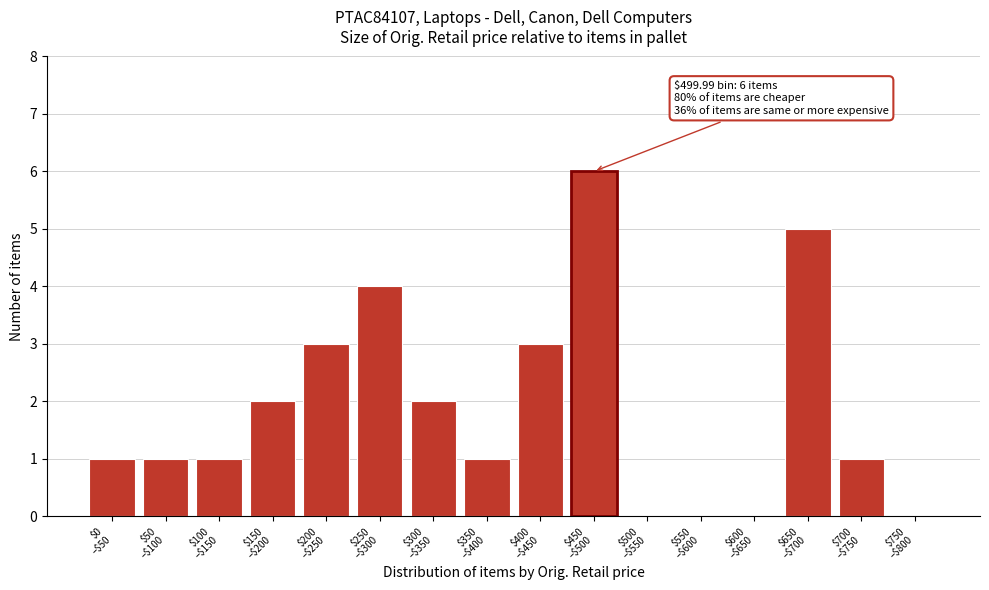

What is the greatest value displayed?

6